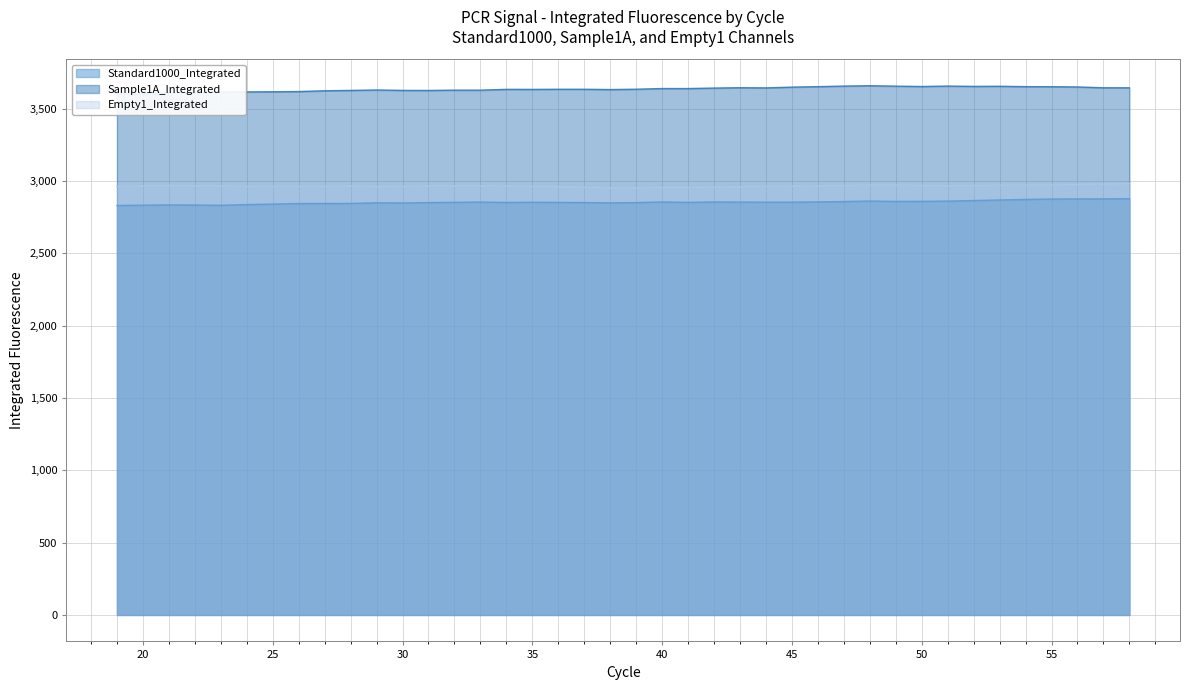

Read the Sample1A_Integrated value at 56.

3649.0